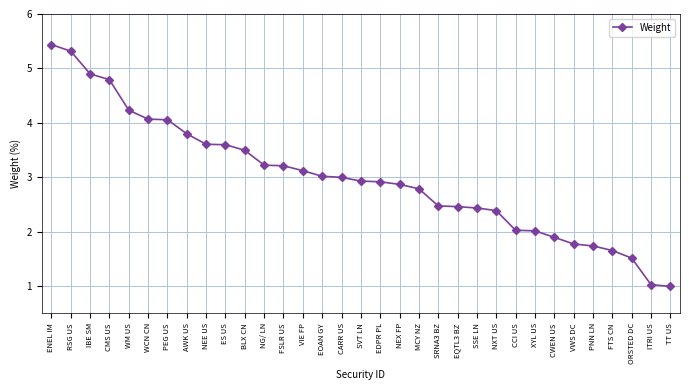

Between FSLR US and PEG US, which is larger?

PEG US